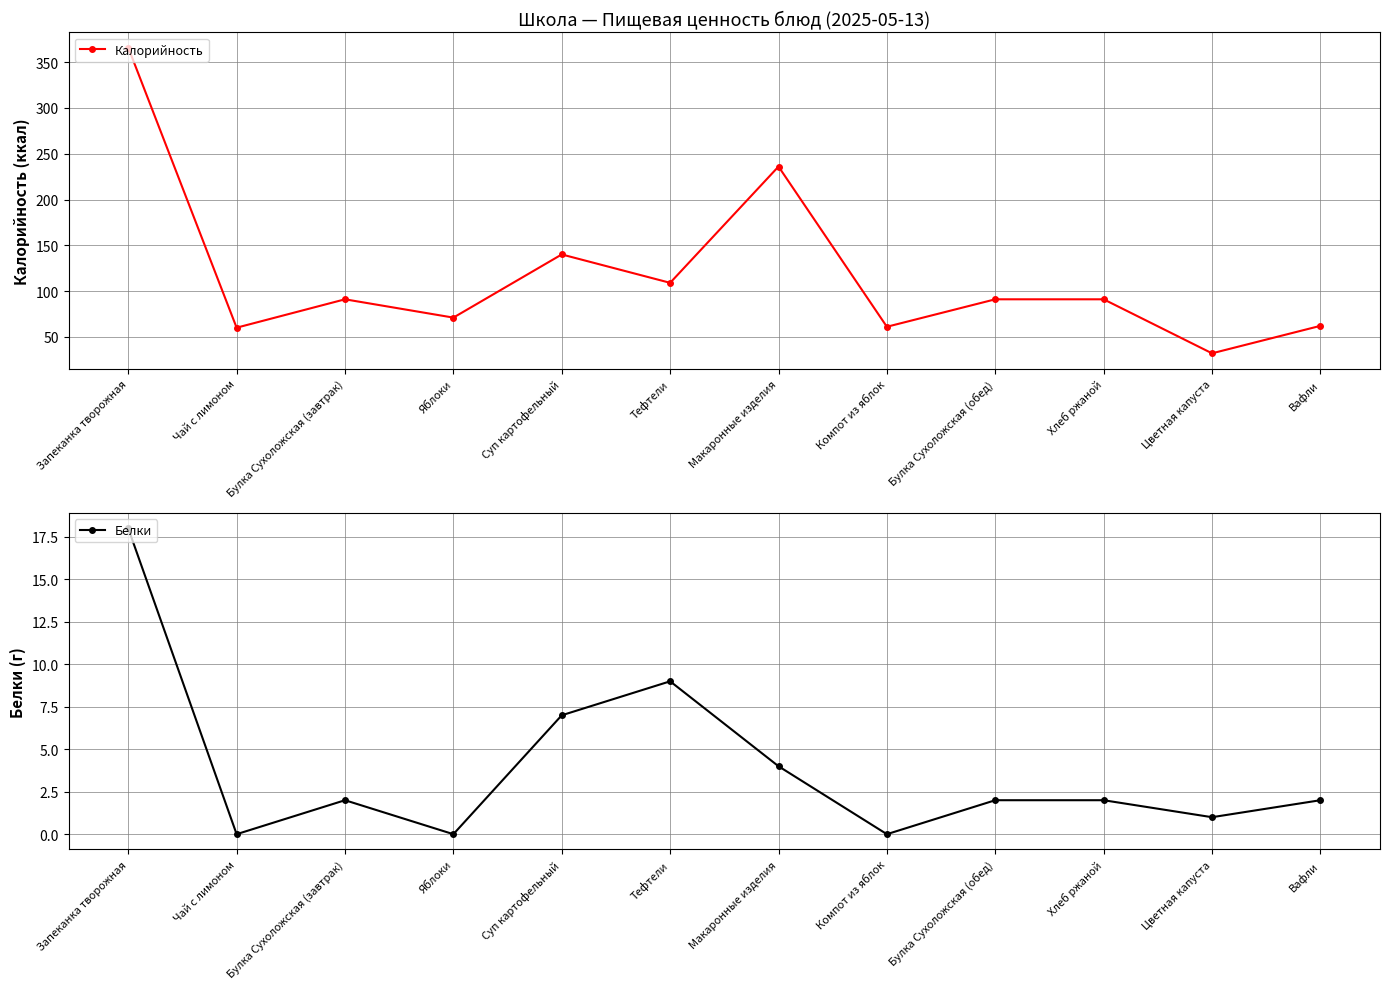

What is the total value across all series at Запеканка творожная?

384